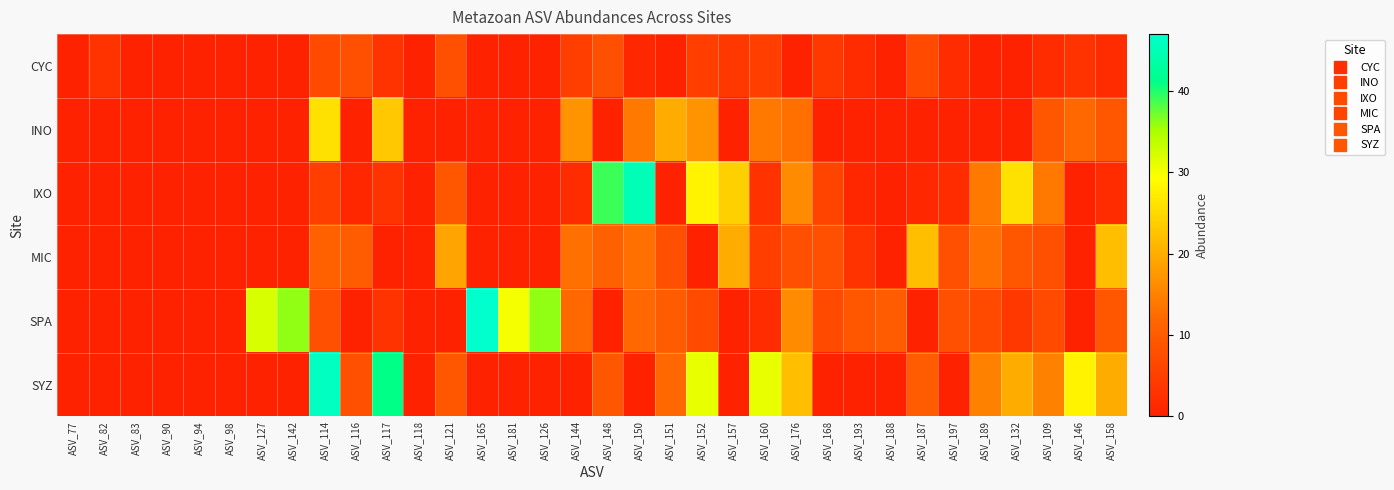

What is the spread (max minus min) of values at ASV_117?

41